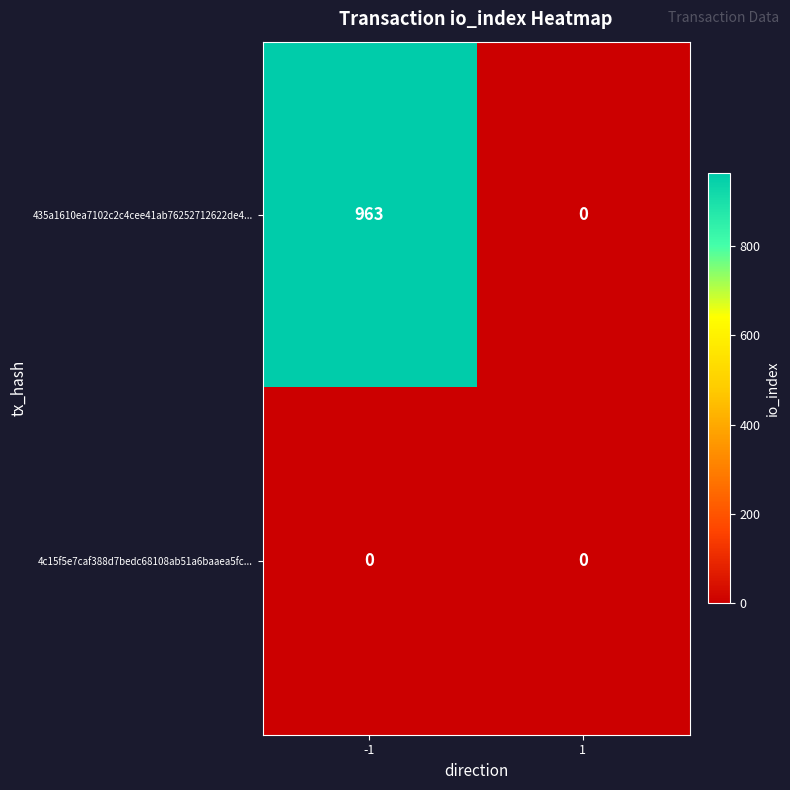

Rank the series by their average value, from lowest to highest.

4c15f5e7caf388d7bedc68108ab51a6baaea5fc..., 435a1610ea7102c2c4cee41ab76252712622de4...